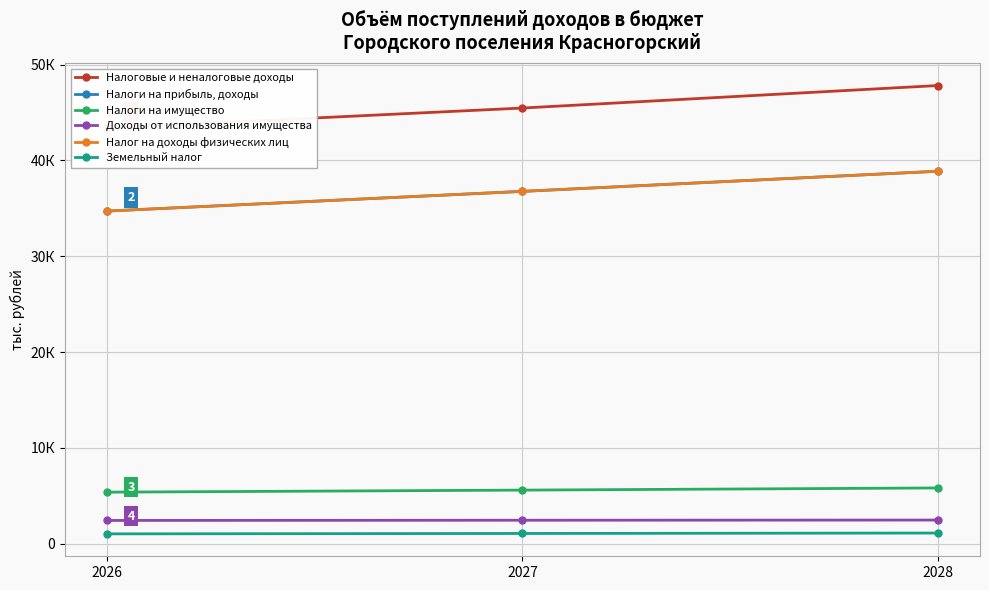

How many data points does each series have?

3